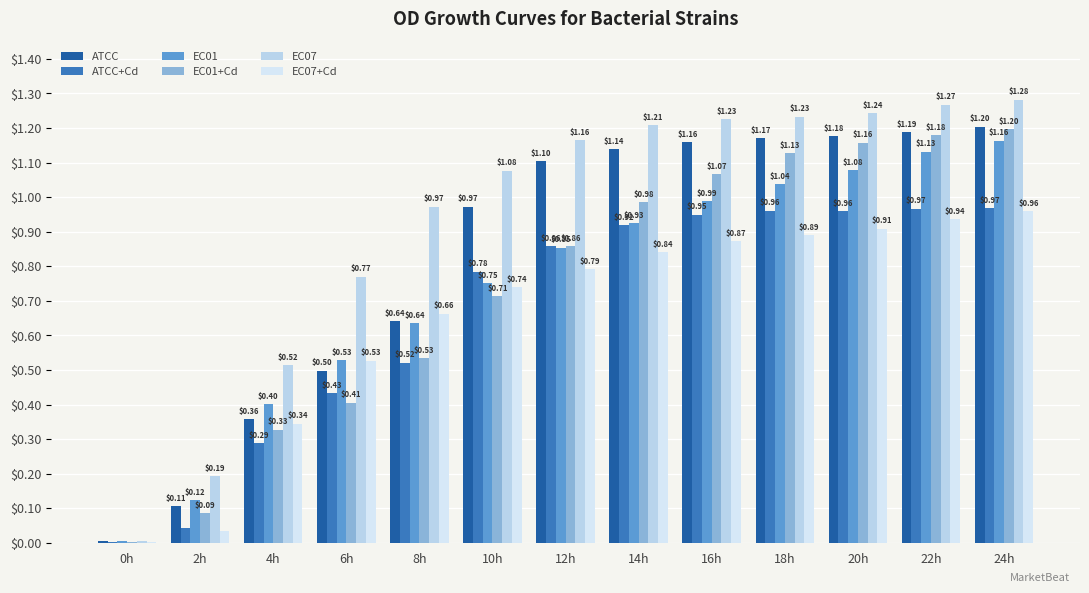

What is the average value of the EC07+Cd series?

0.7